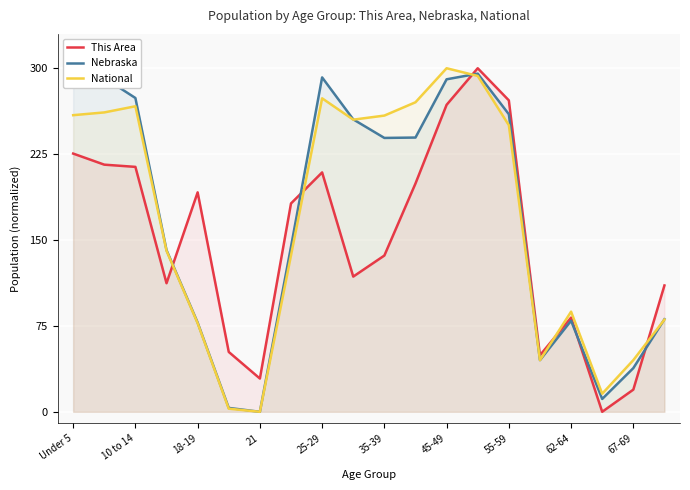

How many intersections are there between This Area and National?

5